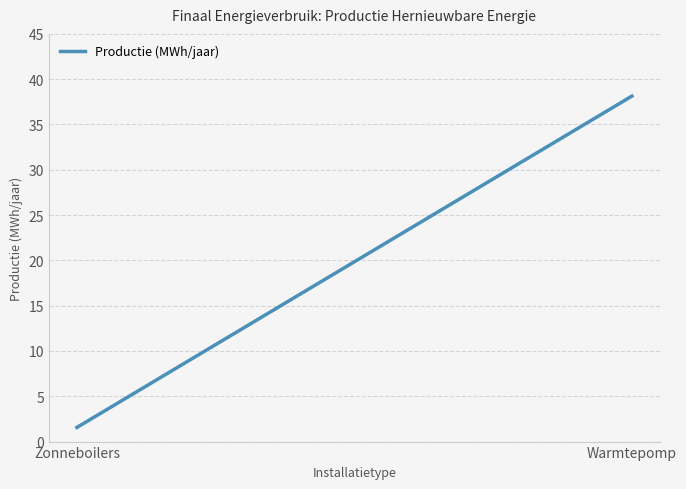

What is the maximum value shown in the chart?

38.1